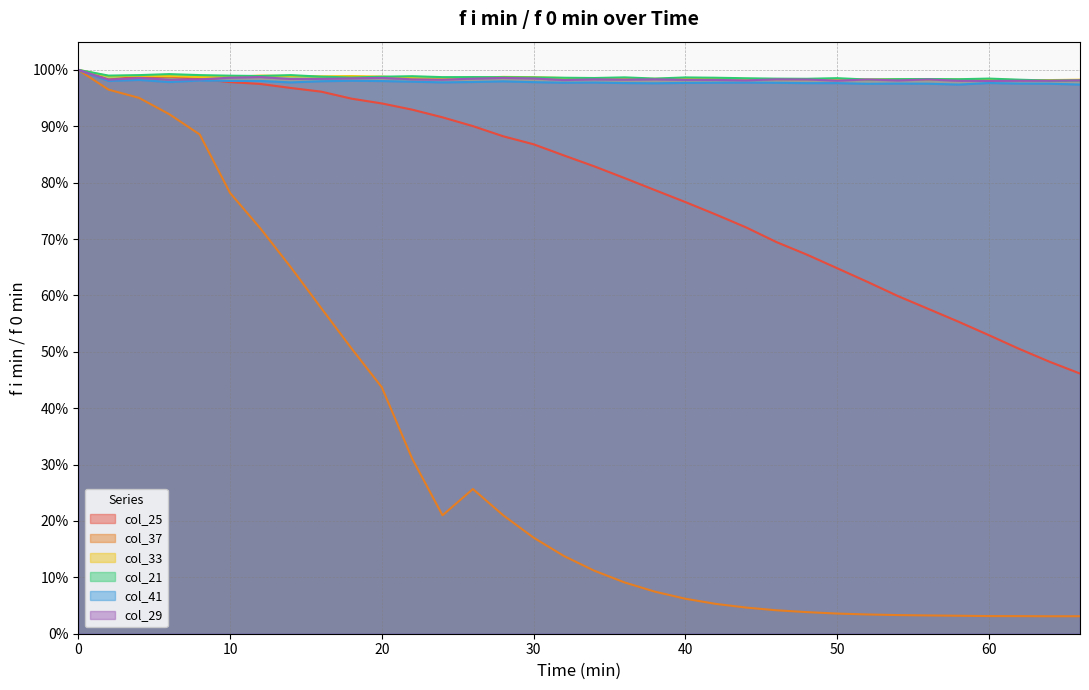

What is the value of the col_37 point at the 2nd from the left?

1.0